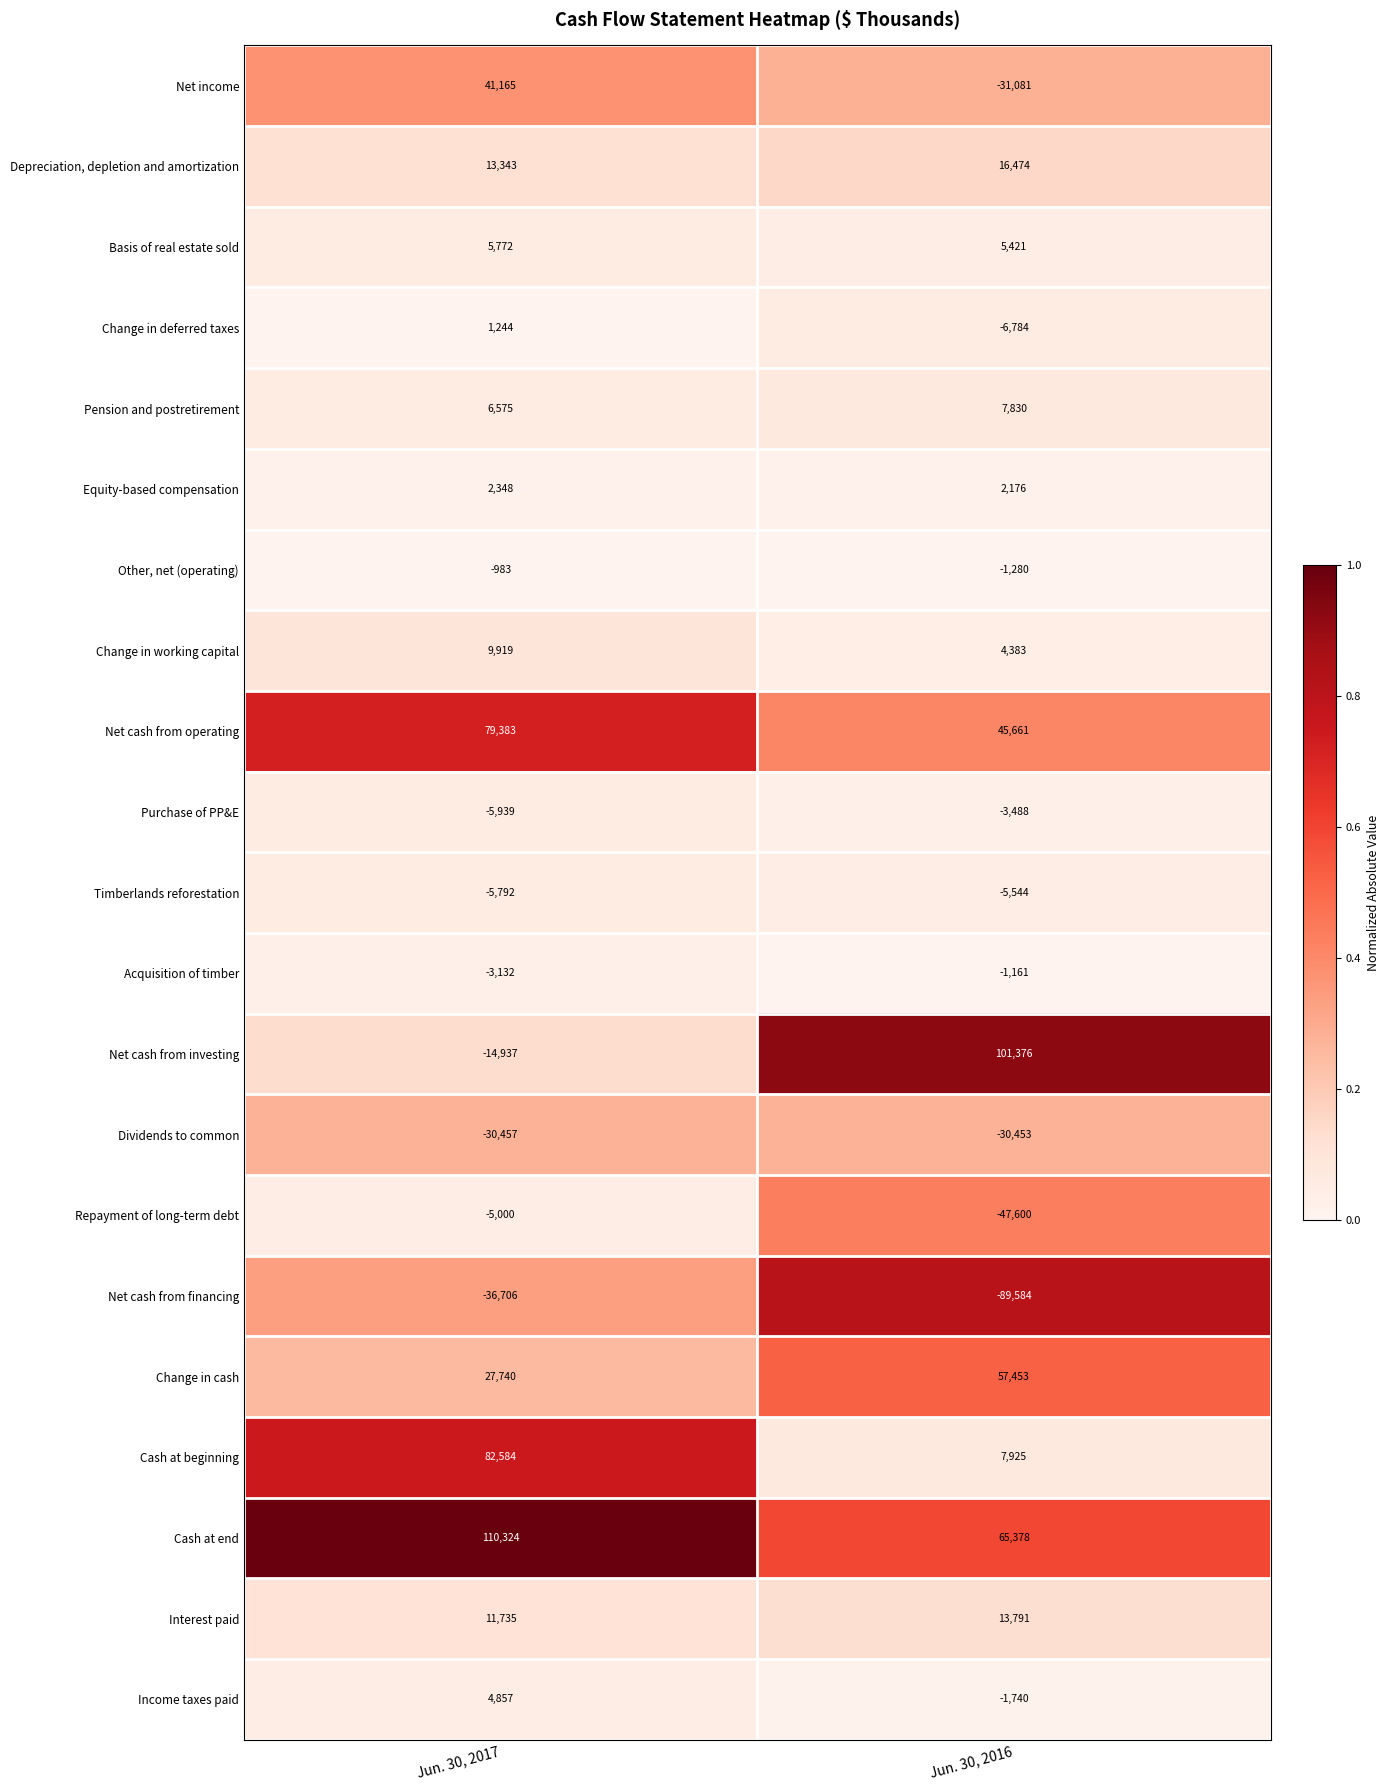

What is the difference between the maximum and minimum values in the Net cash from operating series?

33722